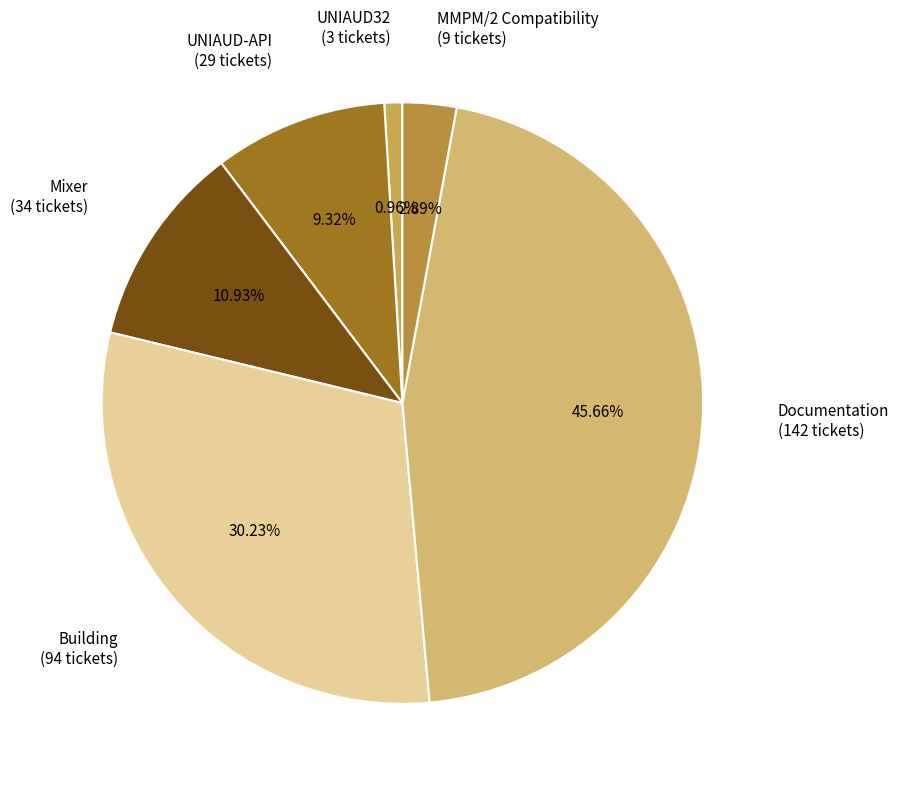

To the nearest percent, what is the average slice percentage?

17%